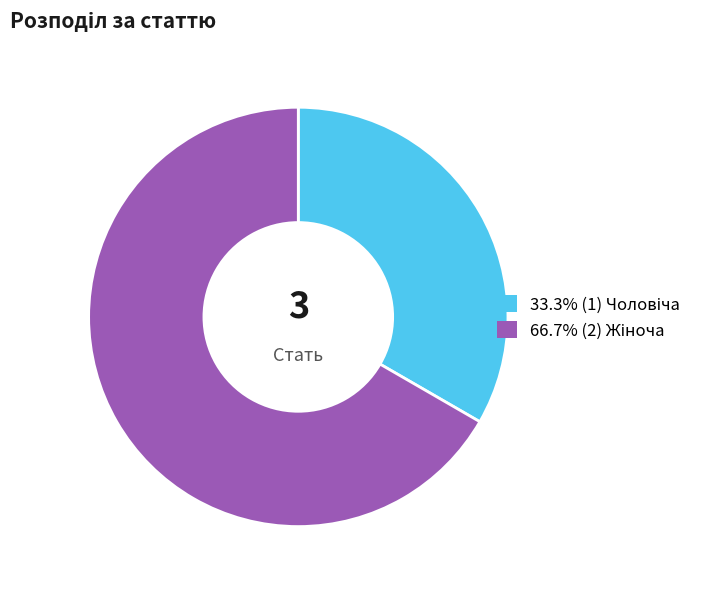

Is there a majority slice in this chart?

Yes